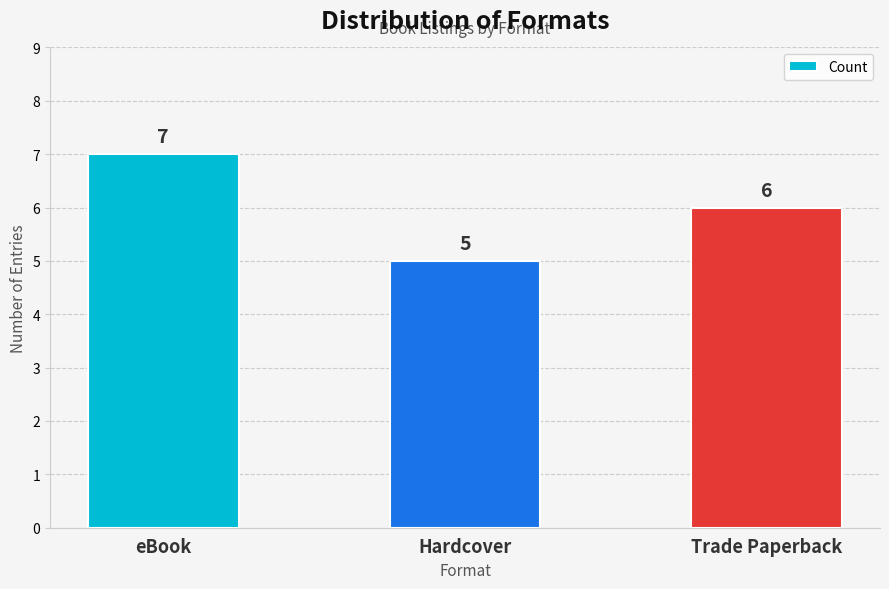

Count the number of categories in the chart.

3